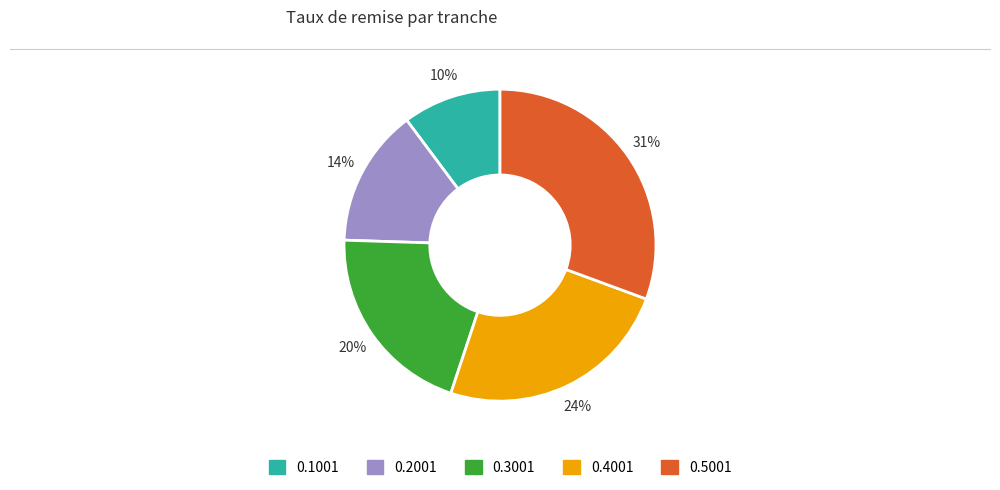

Which slice is the largest?

0.5001